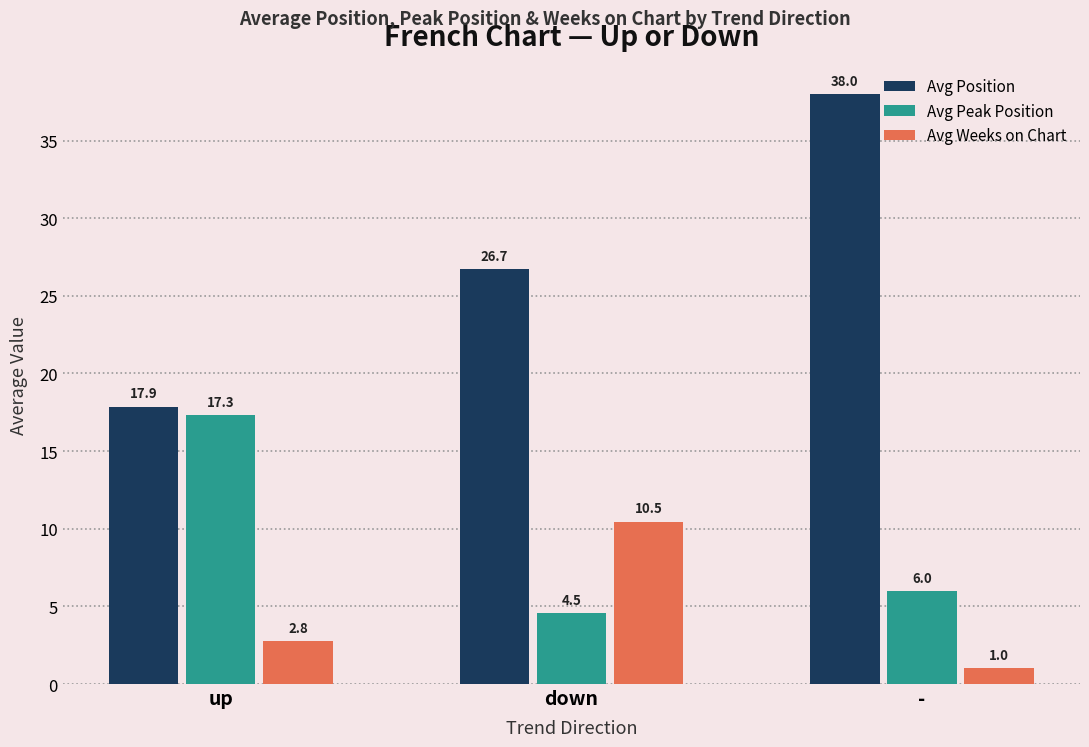

How many values in the Avg Position series exceed 26?

2